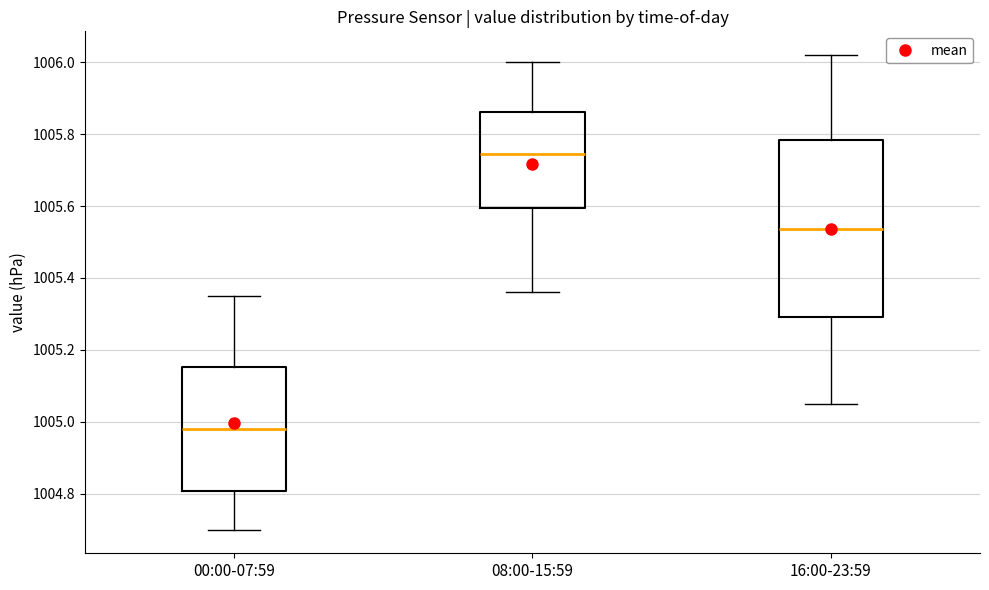

Reading left to right, transcribe this box plot: for each box, give where its median line is, the range the box spans, and where its two whiskers end, as read against the y-axis. The values are not printed on the chart, so give them approximately, as read against the axis.

00:00-07:59: median 1004.98, box 1004.80 to 1005.16, whiskers 1004.70 to 1005.36
08:00-15:59: median 1005.74, box 1005.60 to 1005.86, whiskers 1005.36 to 1006.00
16:00-23:59: median 1005.54, box 1005.30 to 1005.78, whiskers 1005.06 to 1006.02